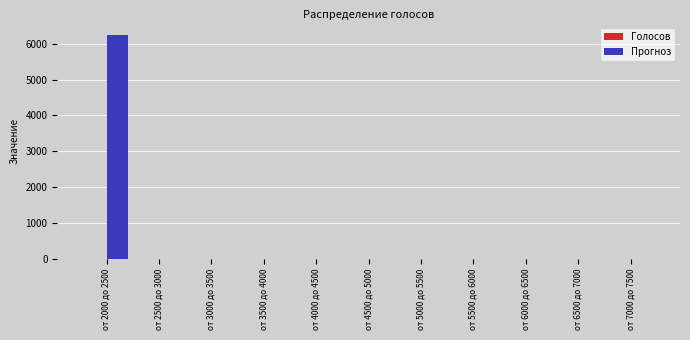

At which category does the chart reach its peak across all series?

от 2000 до 2500